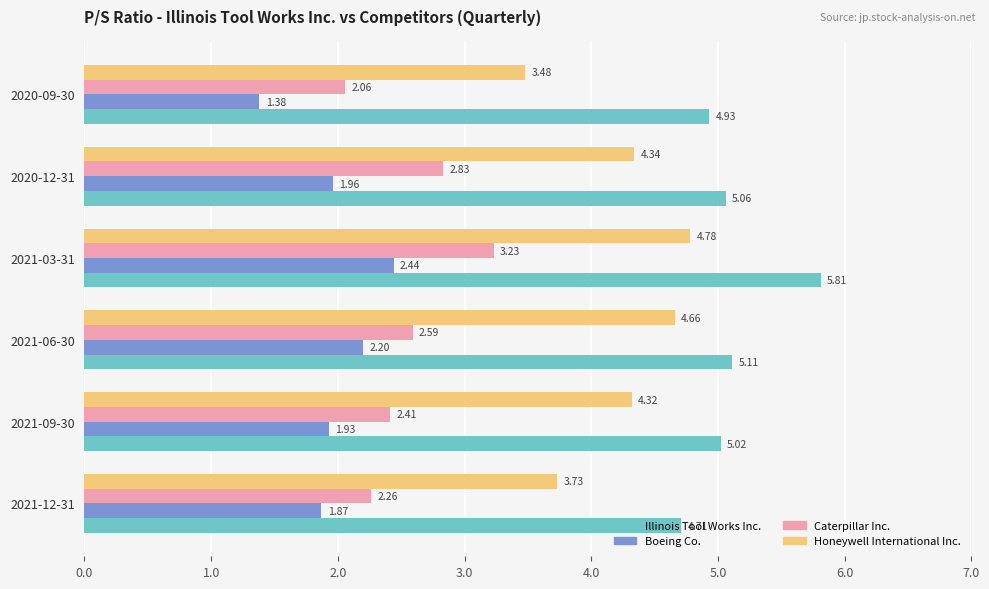

Which series has the largest range (max minus min)?

Honeywell International Inc.